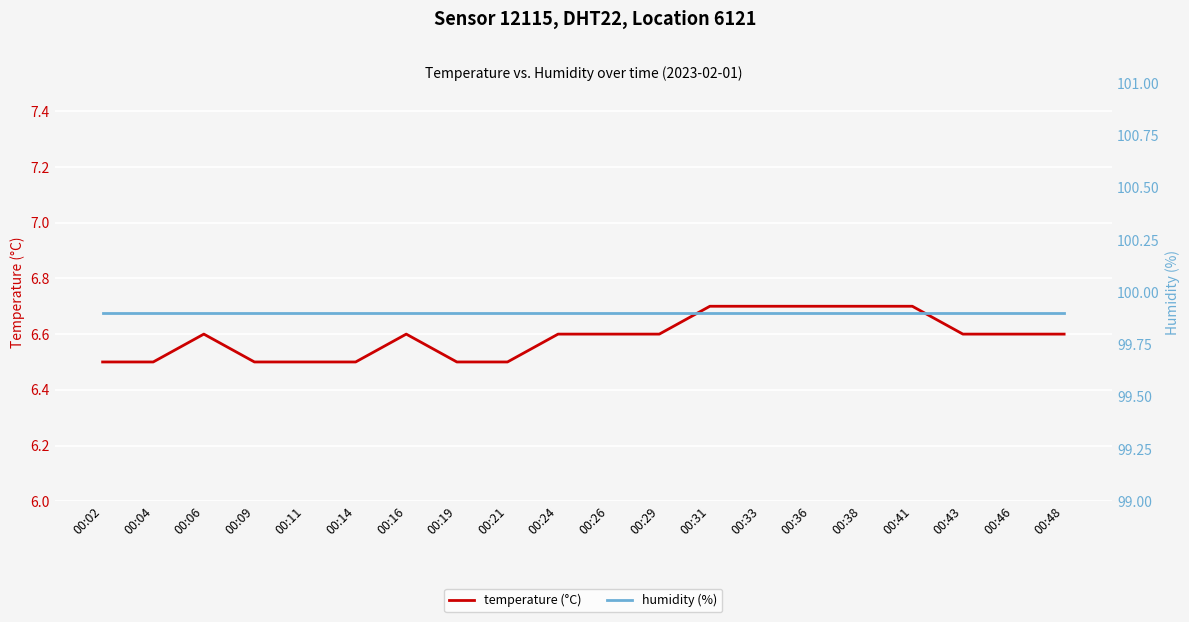

The humidity (%) series shows 153.2 at 00:11. True or false?

False